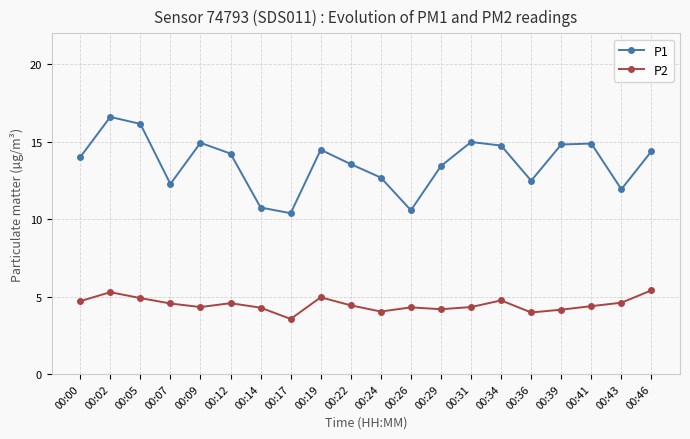

Count the number of categories in the chart.

20